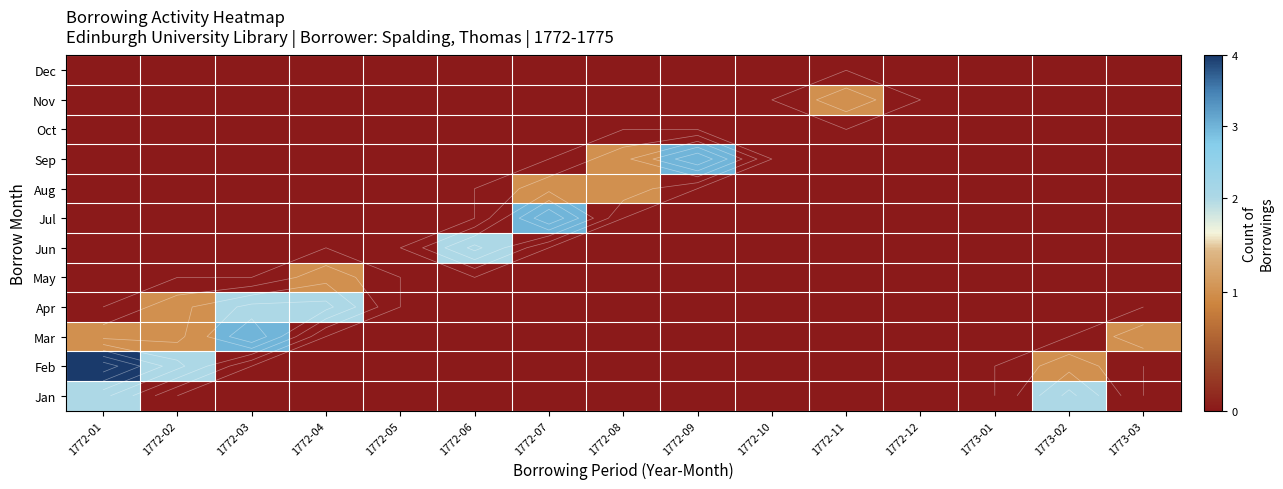

Between 1772-04 and 1772-01, which is larger?

1772-01